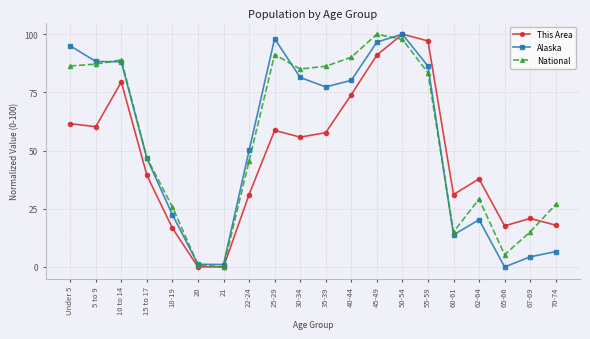

In Alaska, how many points are lower than both neighbors (excluding endpoints)?

4